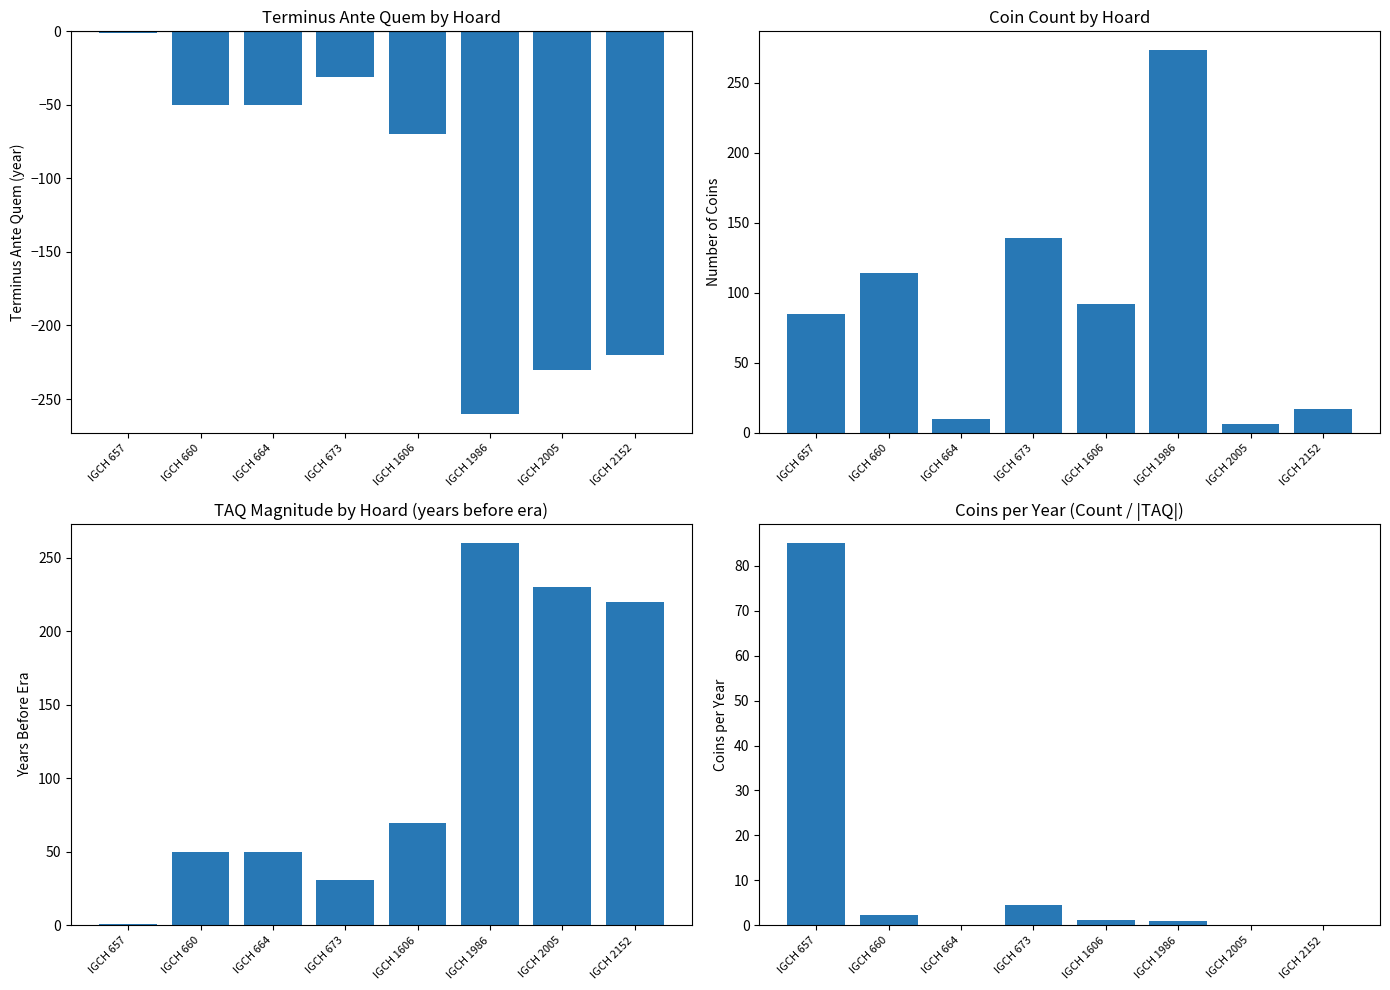

What is the difference between the maximum and minimum values in the Coins per Year series?

85.0